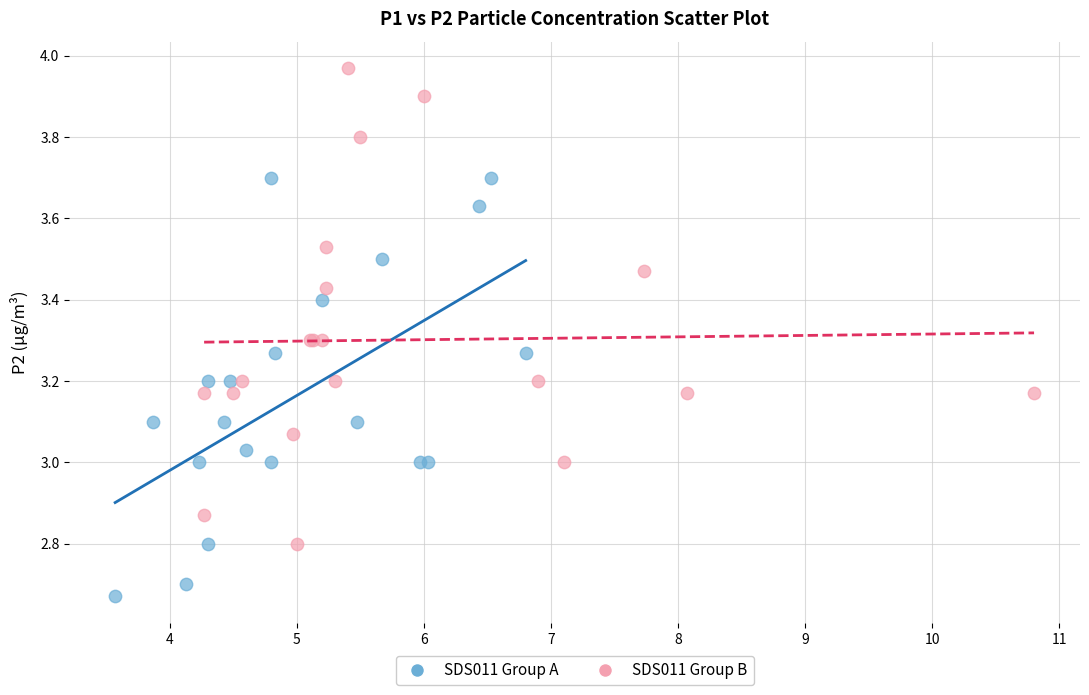

Which series reaches the minimum Y coordinate?

SDS011 Group A